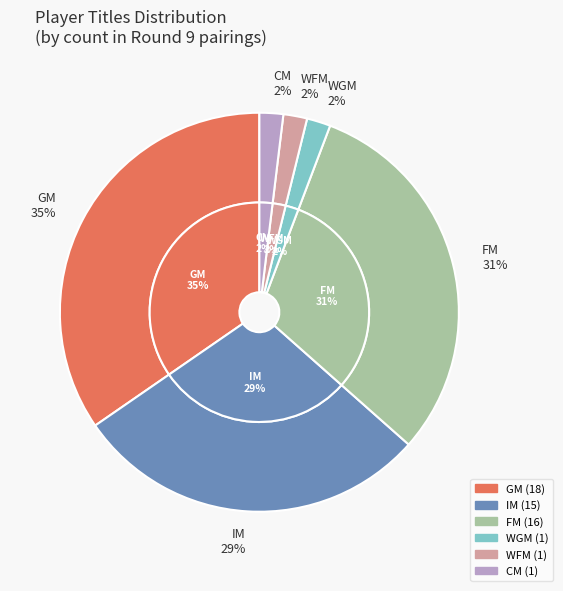

To the nearest percent, what is the combined percentage of WGM and IM?

31%